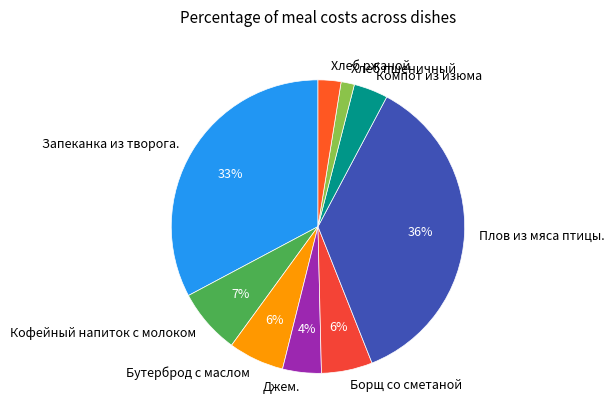

Count the number of slices in the pie.

9